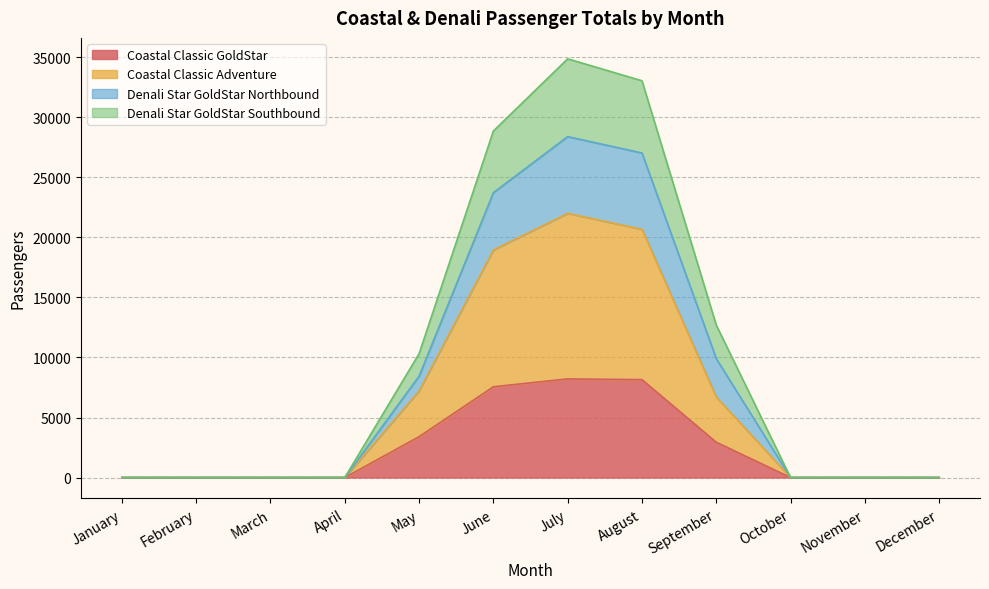

True or false: Denali Star GoldStar Northbound and Denali Star GoldStar Southbound cross at least once.

False